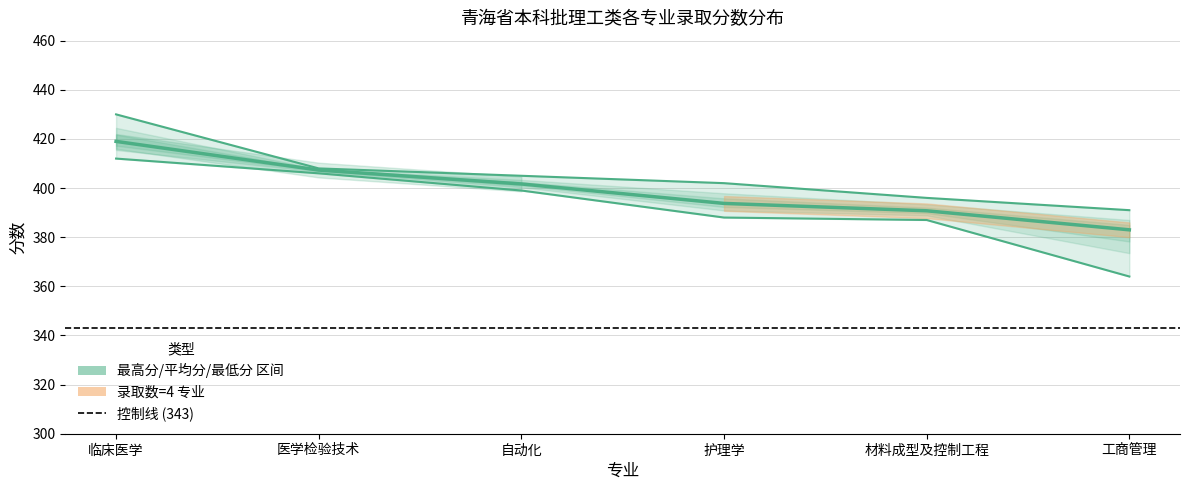

How many lines are shown in the chart?

3